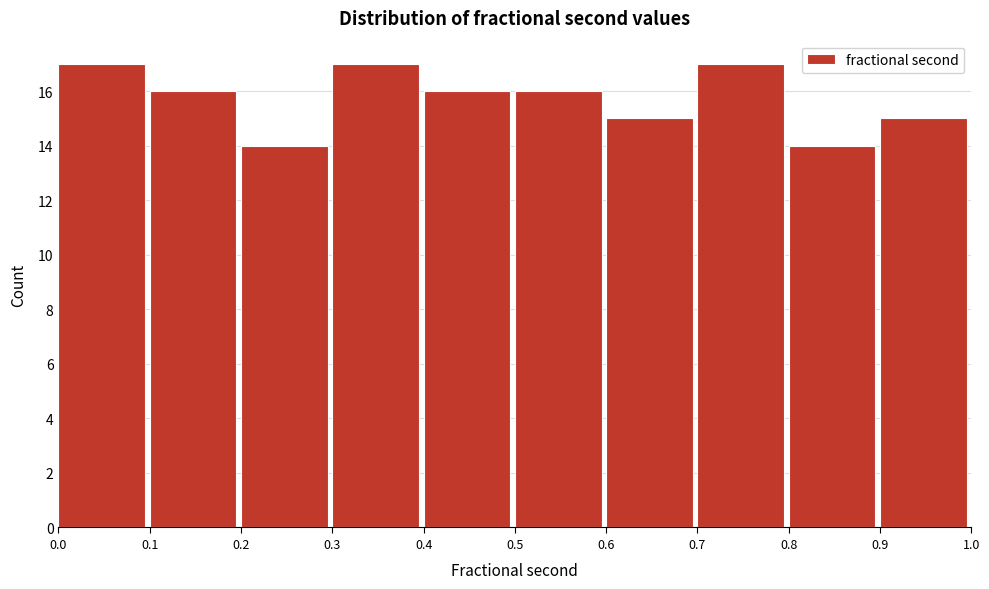

Reading left to right, list every bar in this chart as the range it spans on the x-axis followed by its height. The values are not printed on the chart, so give them approximately, as read against the axis.

0.0 to 0.1: 17
0.1 to 0.2: 16
0.2 to 0.3: 14
0.3 to 0.4: 17
0.4 to 0.5: 16
0.5 to 0.6: 16
0.6 to 0.7: 15
0.7 to 0.8: 17
0.8 to 0.9: 14
0.9 to 1.0: 15